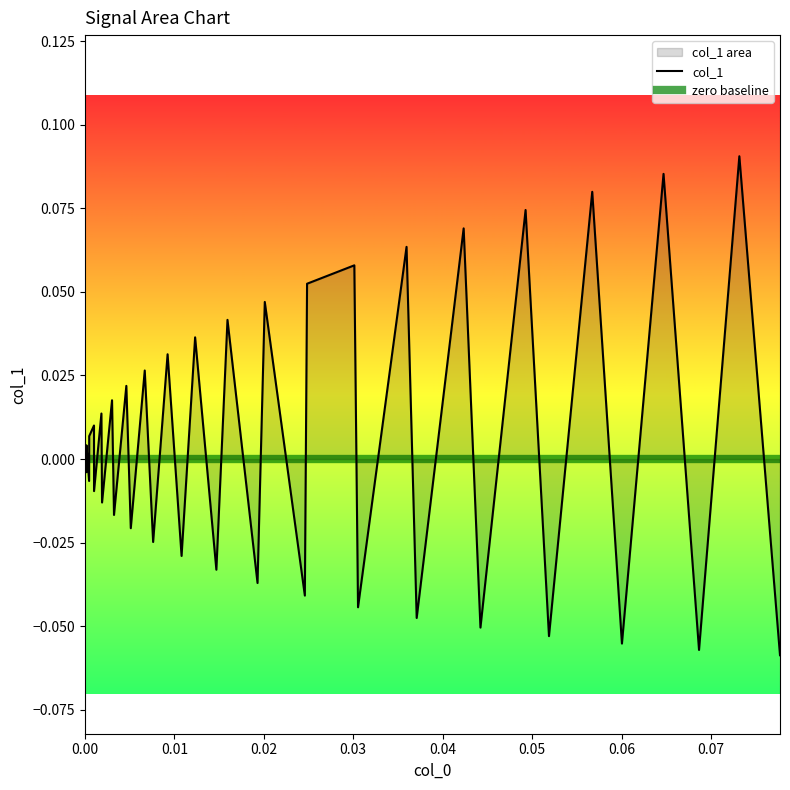

How many values are below 0?

19